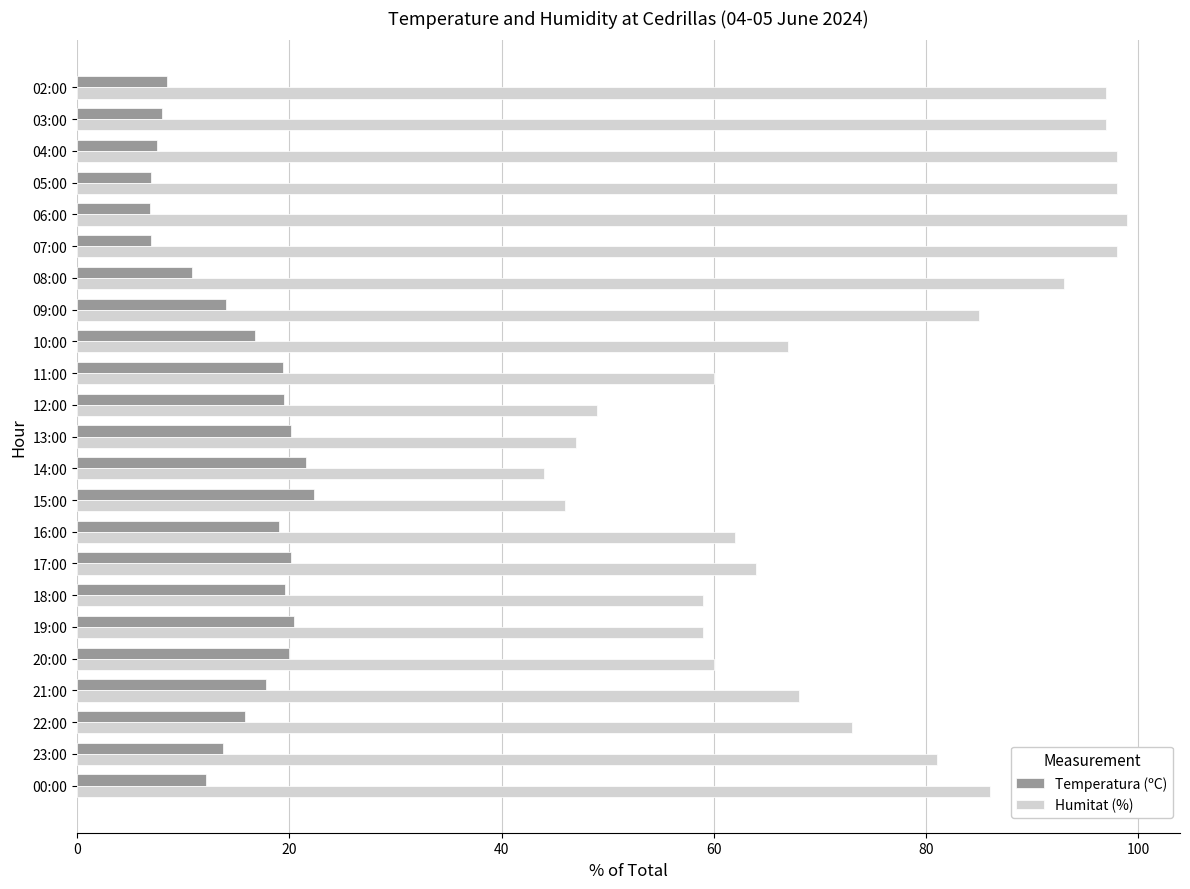

Which series has the largest total across all categories?

Humitat (%)